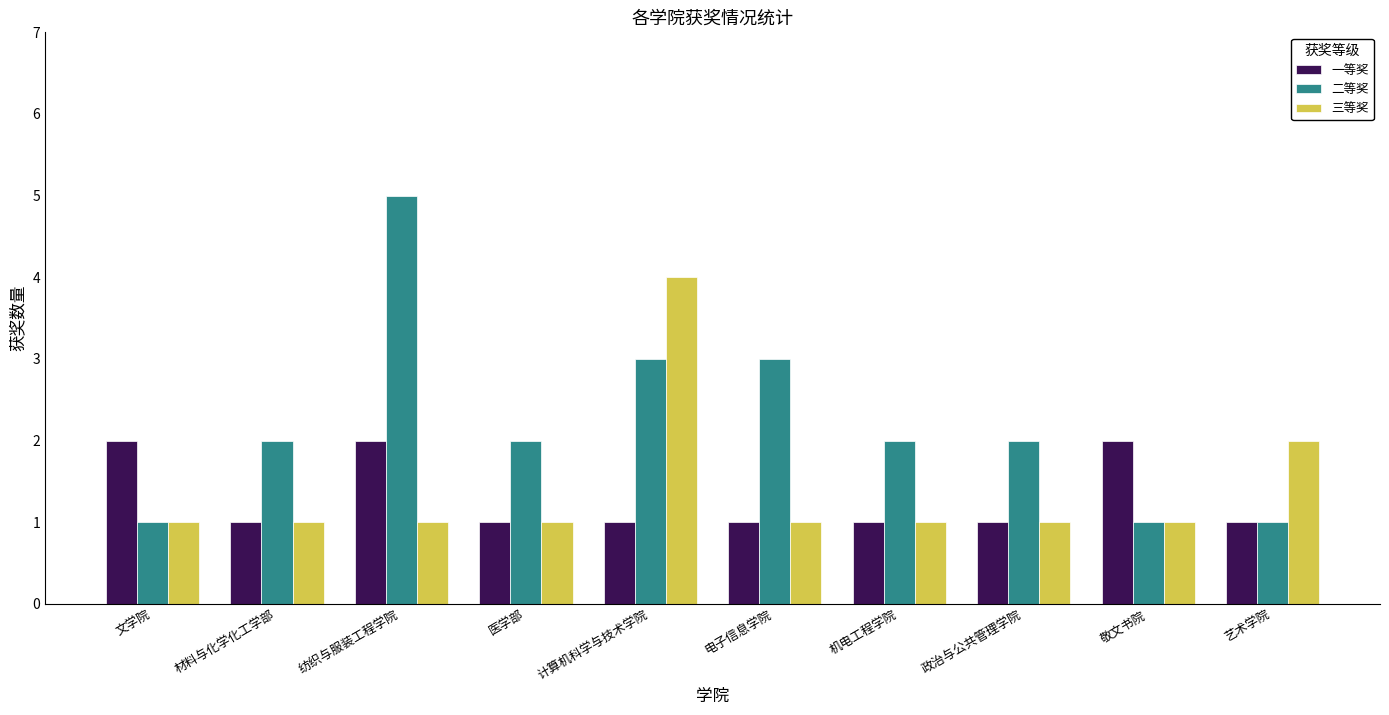

What is the label of the 6th bar from the right?

计算机科学与技术学院